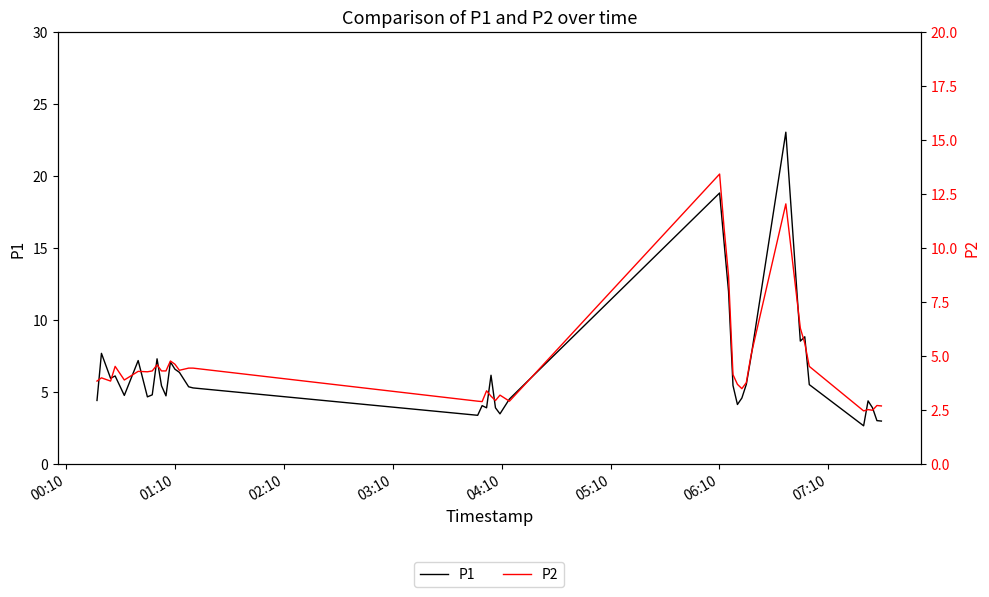

What is the lowest value of the P1 series?

2.7